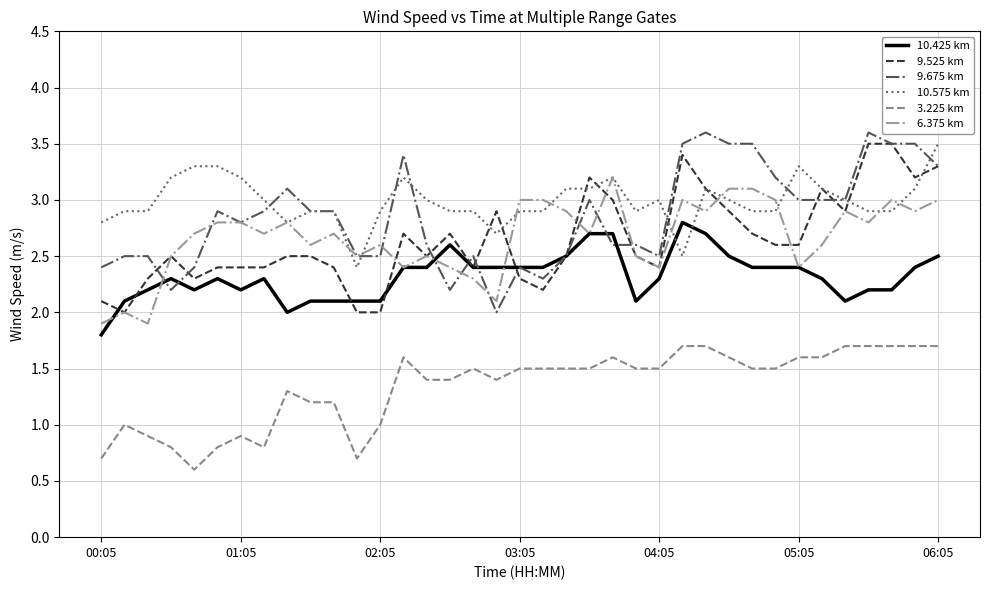

True or false: 9.675 km and 3.225 km intersect in this chart.

False